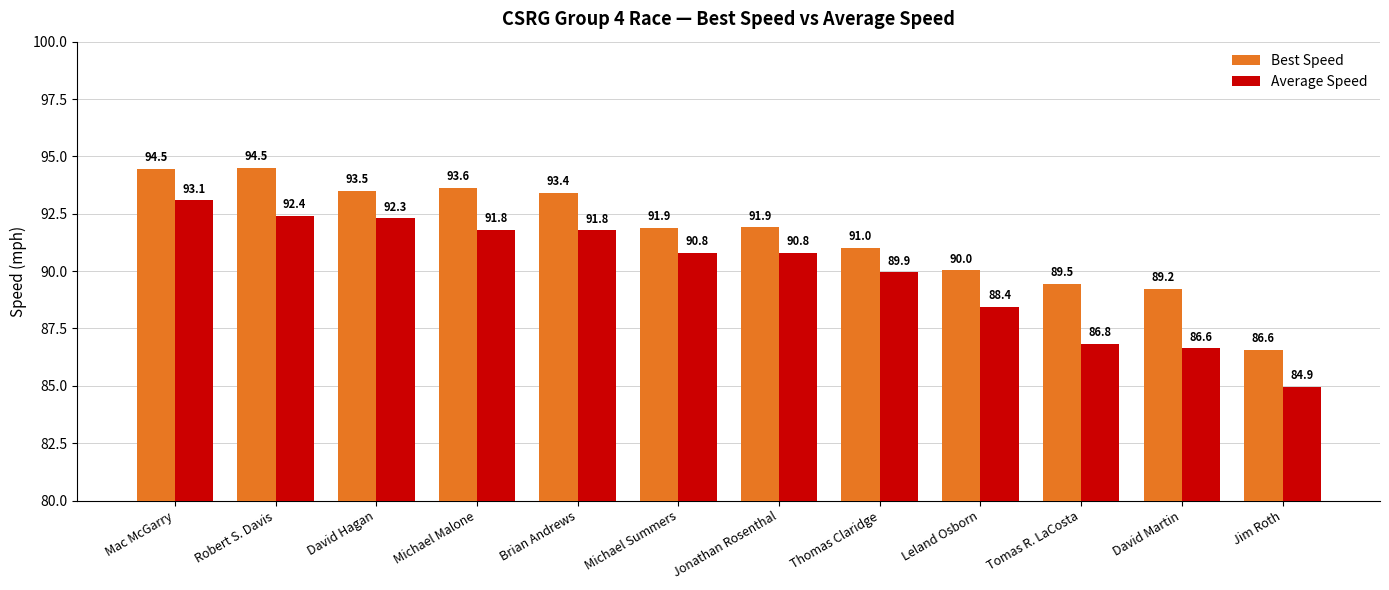

What is the label of the 10th bar from the right?

David Hagan